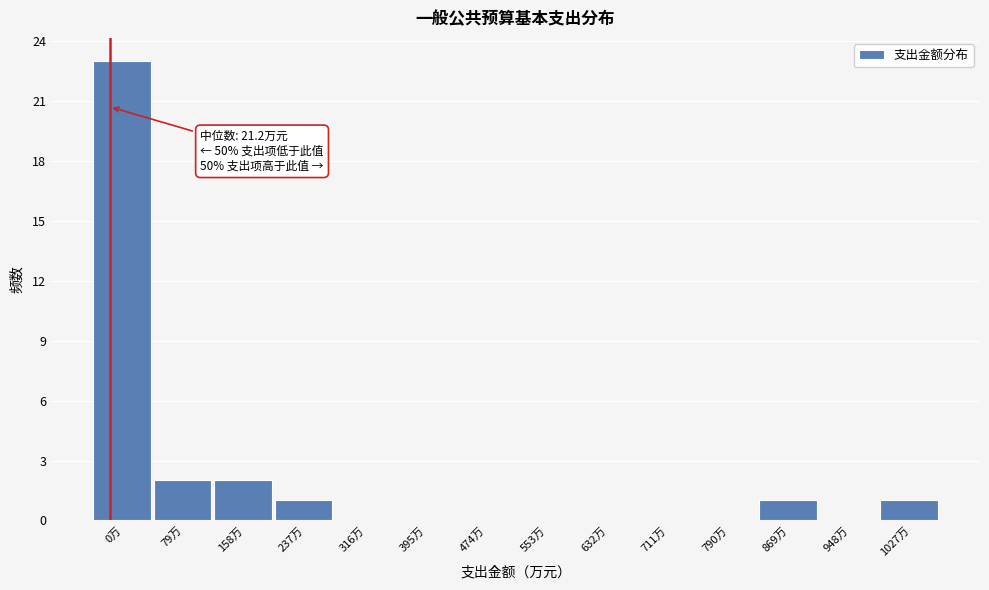

Reading left to right, extract all data points from this chart.

0万=23	79万=2	158万=2	237万=1	316万=0	395万=0	474万=0	553万=0	632万=0	711万=0	790万=0	869万=1	948万=0	1027万=1